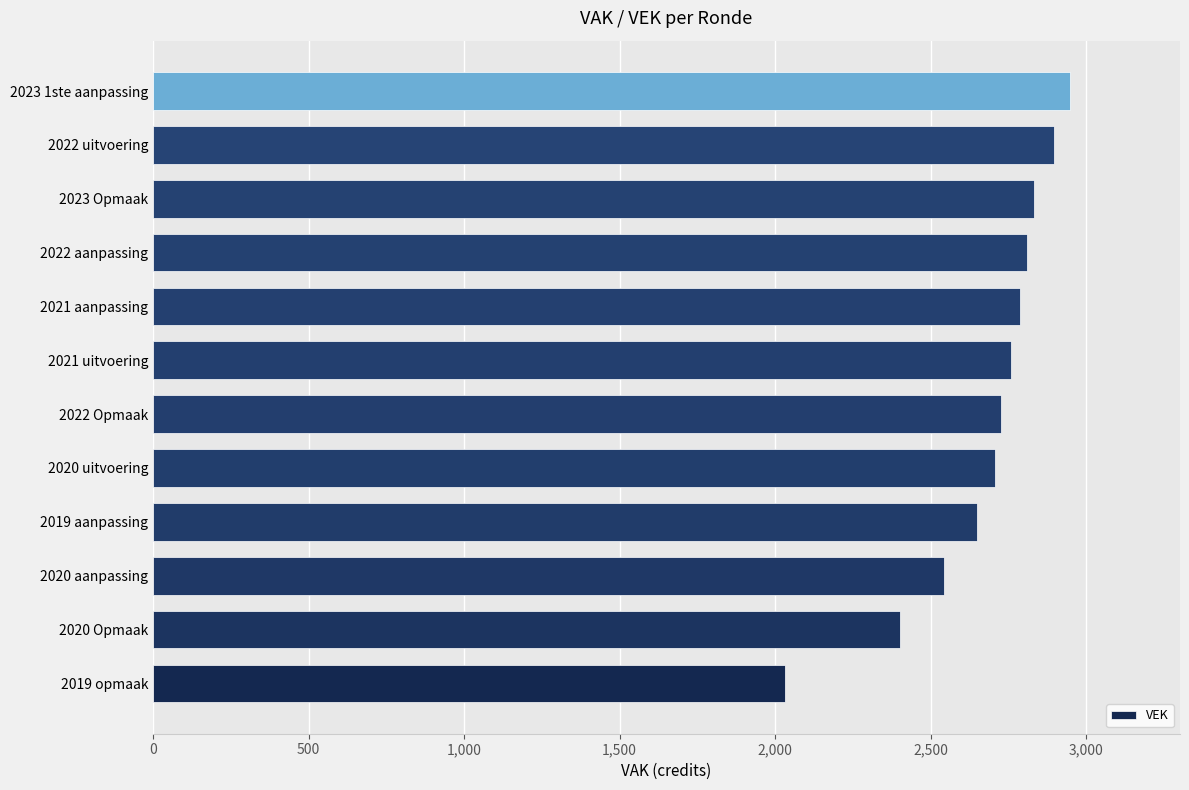

What is the smallest value displayed?

2031